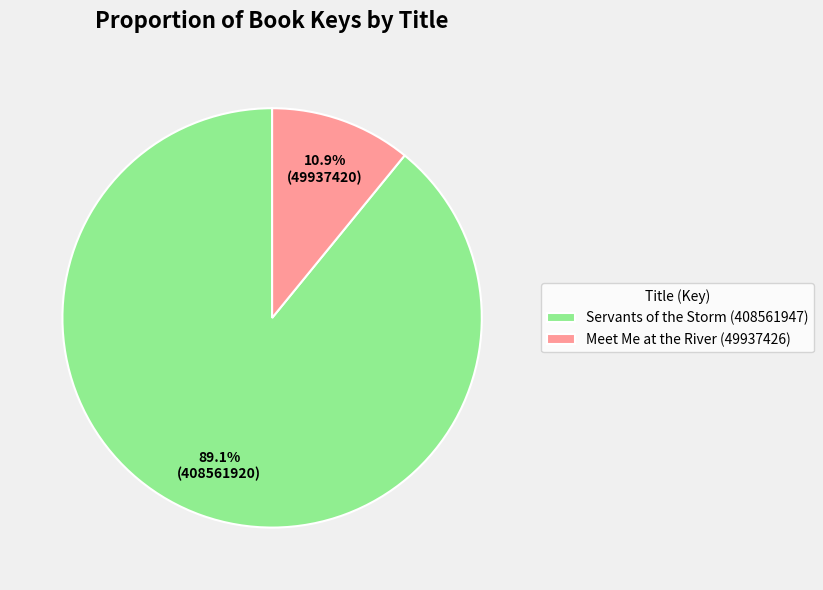

What percentage is NOT represented by Meet Me at the River (49937426)?

89.1%